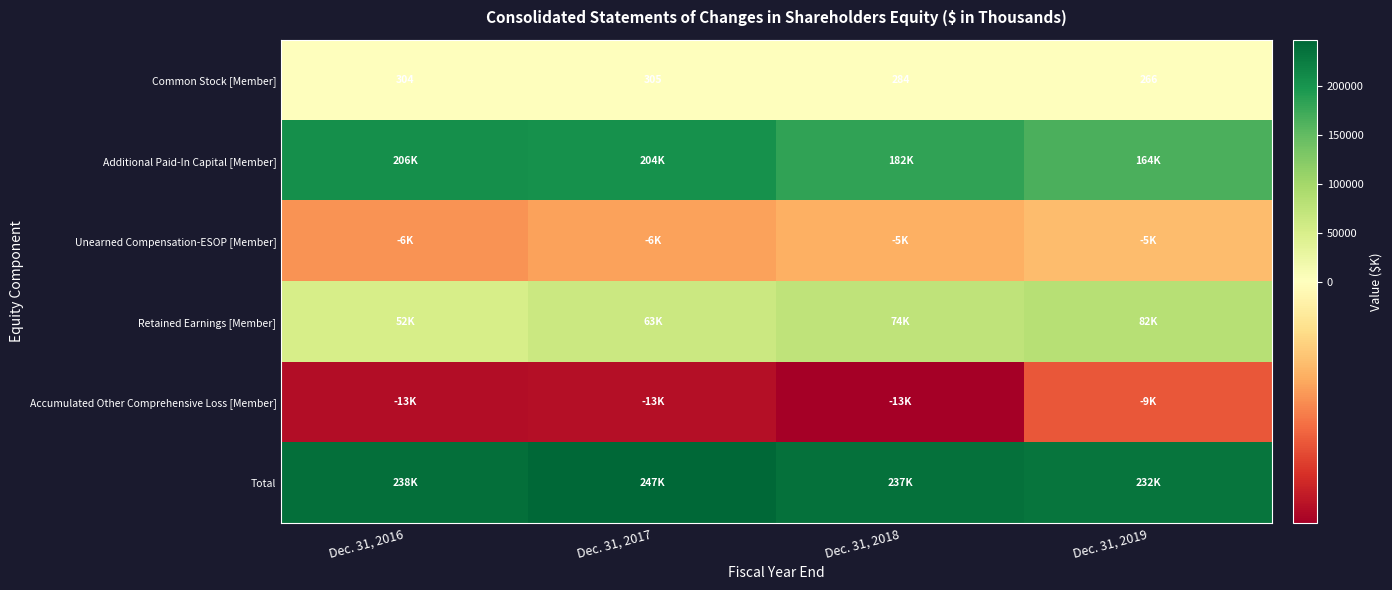

Read the Common Stock [Member] value at Dec. 31, 2017, to the nearest 5.

305